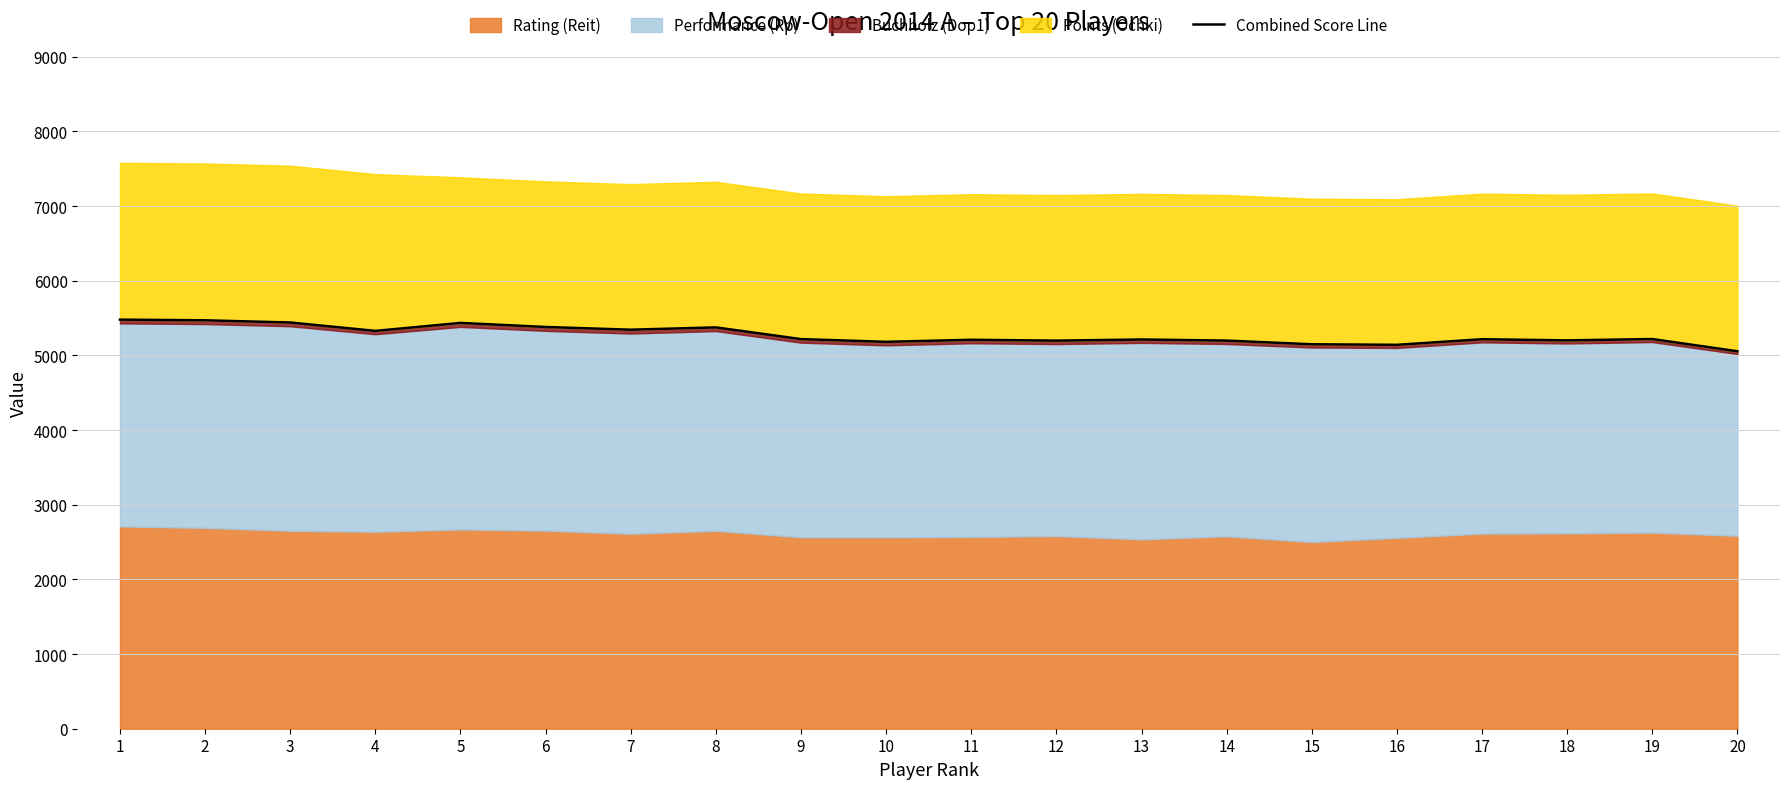

Reading left to right, list all the values displayed in this chart.

1=5479.5	2=5470.5	3=5441.0	4=5328.5	5=5435.5	6=5381.0	7=5344.5	8=5375.5	9=5218.5	10=5182.0	11=5209.5	12=5198.0	13=5213.5	14=5198.5	15=5149.5	16=5142.0	17=5217.0	18=5201.5	19=5219.5	20=5055.5